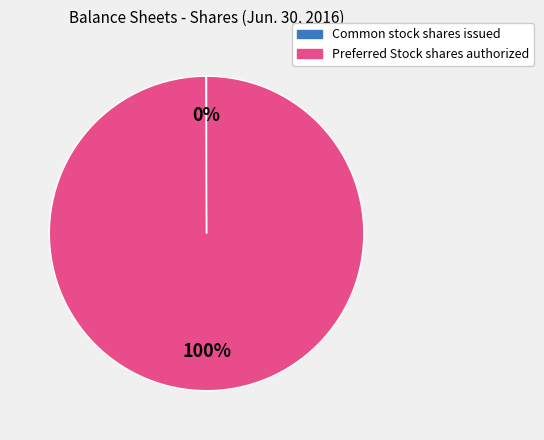

To the nearest percent, what percentage of the pie is Preferred Stock shares authorized?

100%